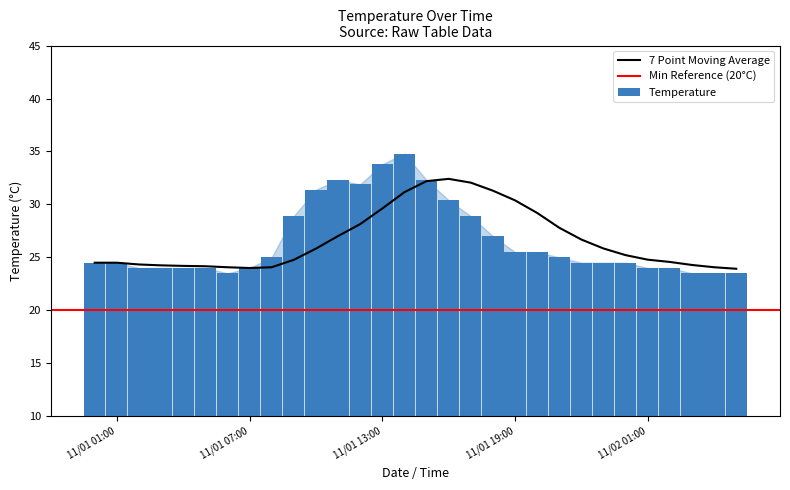

What is the minimum value for 7 Point Moving Average?

23.9